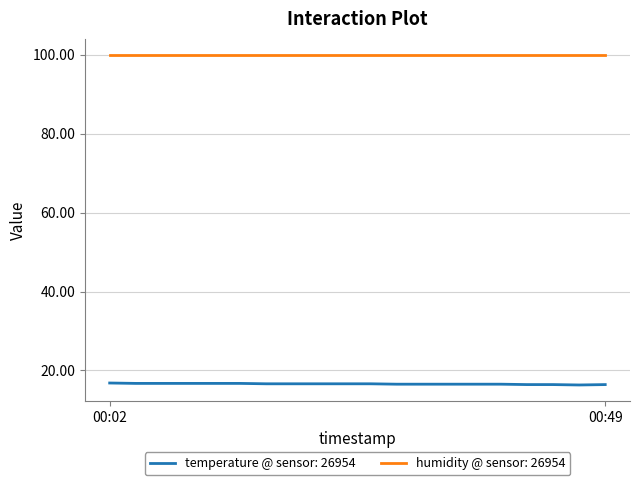

How many lines are shown in the chart?

2